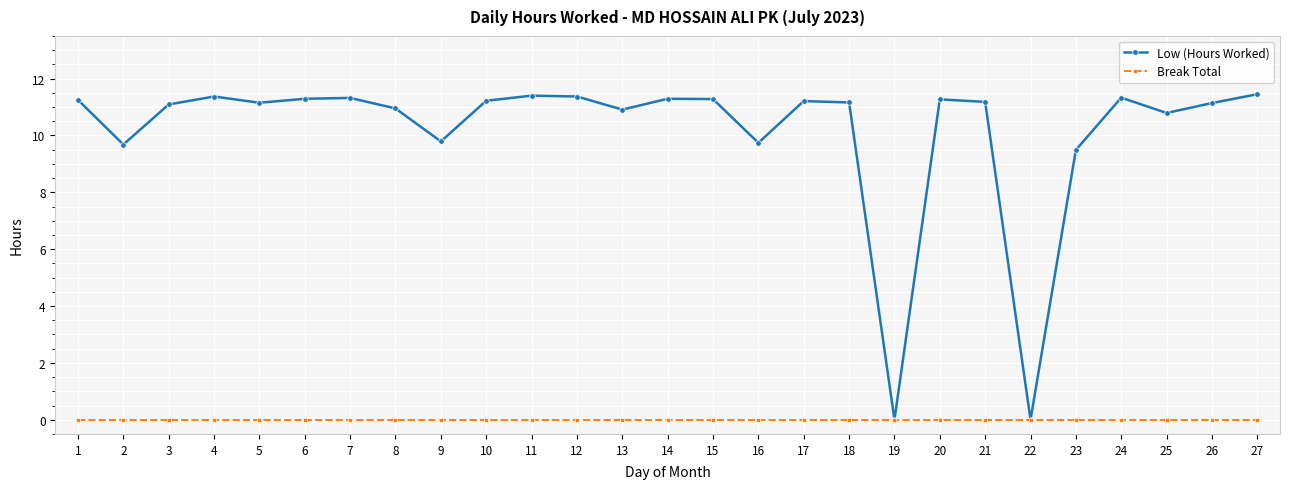

Which series has the largest range (max minus min)?

Low (Hours Worked)